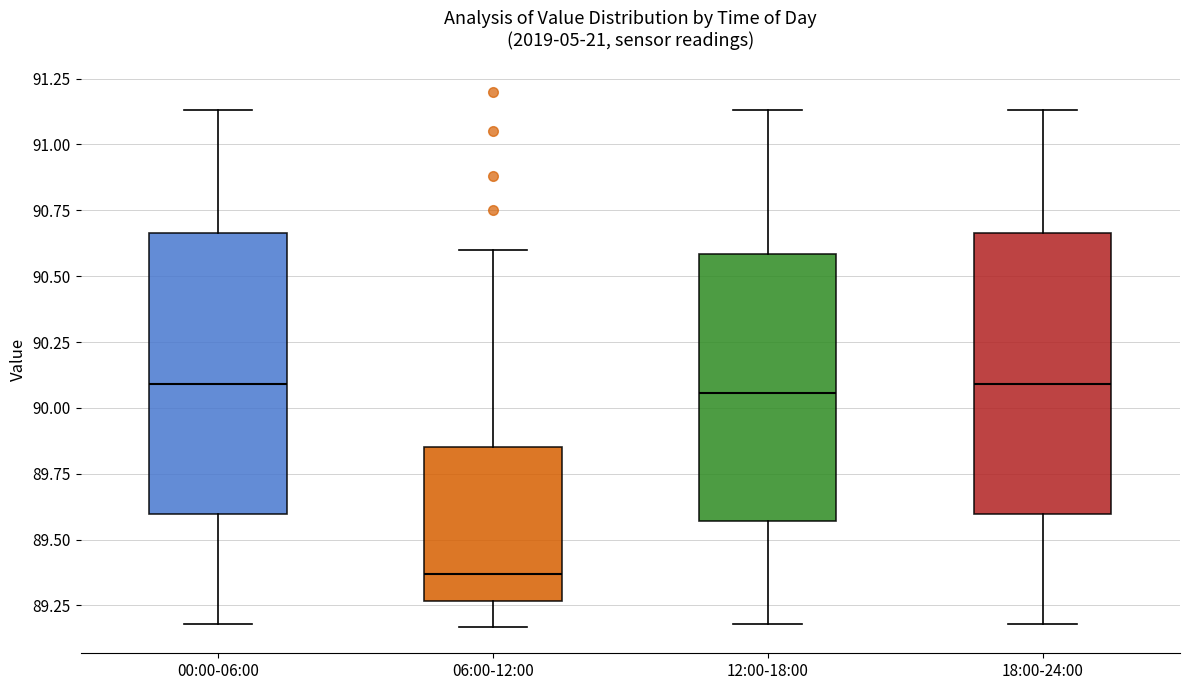

Reading left to right, read every box against the y-axis: the position of its median line, the range the box covers, and the ends of its whiskers. The values are not printed on the chart, so give them approximately, as read against the axis.

00:00-06:00: median 90.10, box 89.60 to 90.65, whiskers 89.20 to 91.15
06:00-12:00: median 89.35, box 89.25 to 89.85, whiskers 89.15 to 90.60
12:00-18:00: median 90.05, box 89.55 to 90.60, whiskers 89.20 to 91.15
18:00-24:00: median 90.10, box 89.60 to 90.65, whiskers 89.20 to 91.15